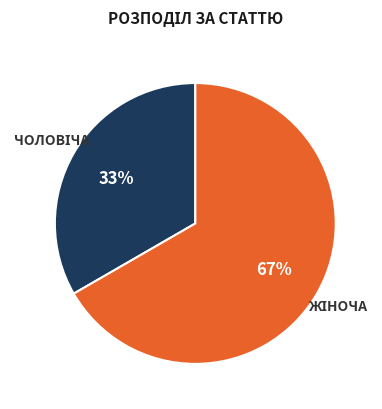

Does any single category account for the majority?

Yes